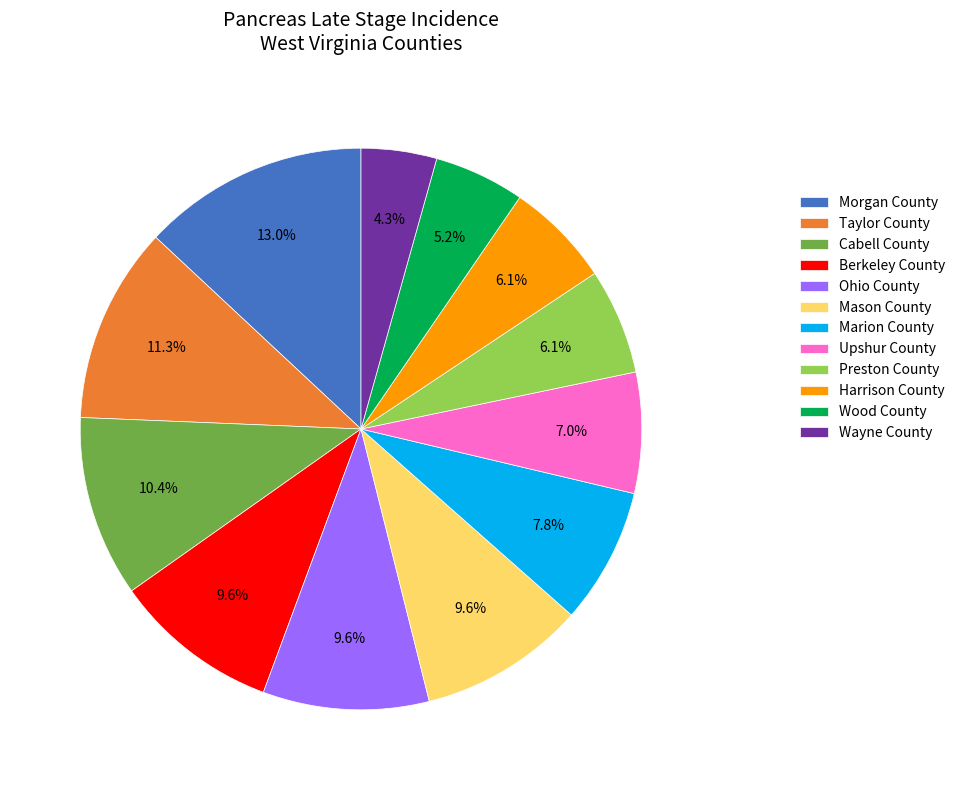

Which slice is the smallest?

Wayne County